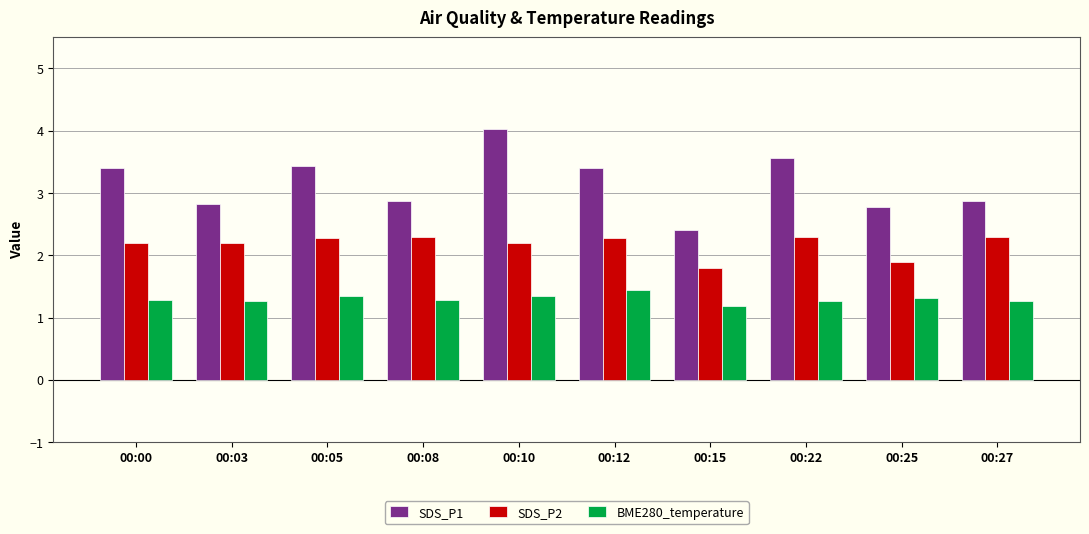

What is the value of the SDS_P1 bar at the 9th from the left?

2.8